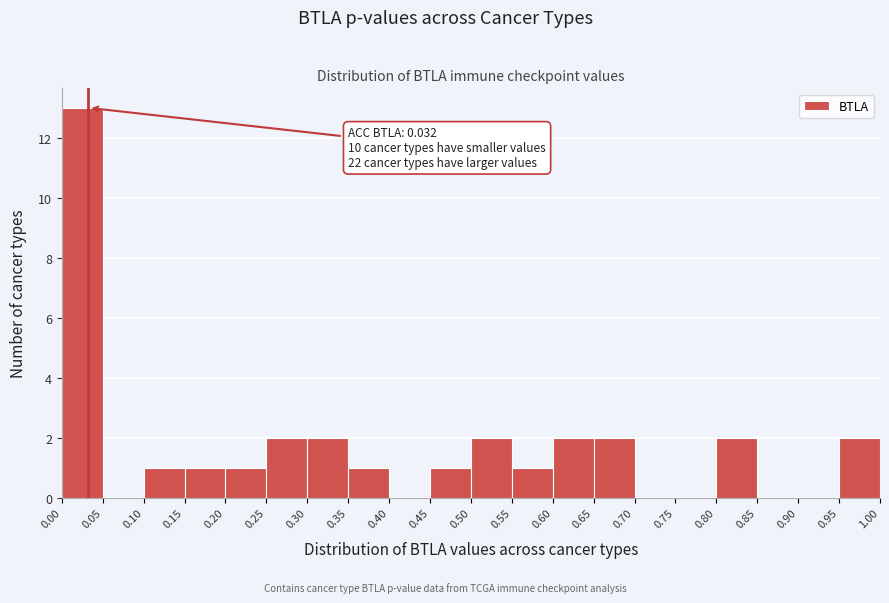

Which range on the x-axis has the tallest bar?

0.00 to 0.05